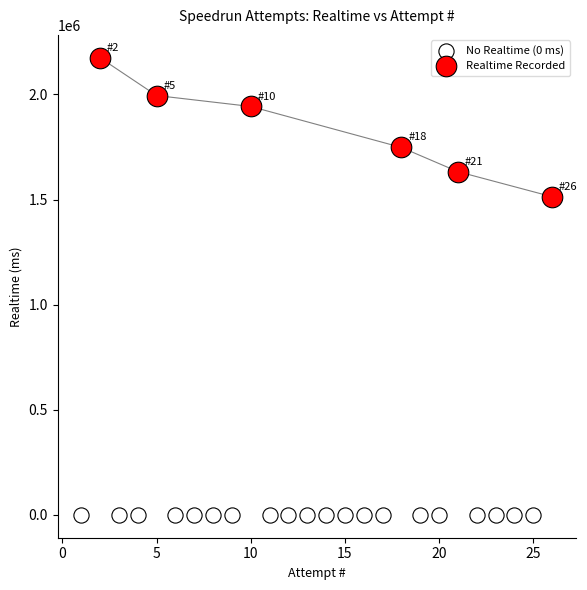

What are all the series names shown in the legend?

No Realtime (0 ms), Realtime Recorded